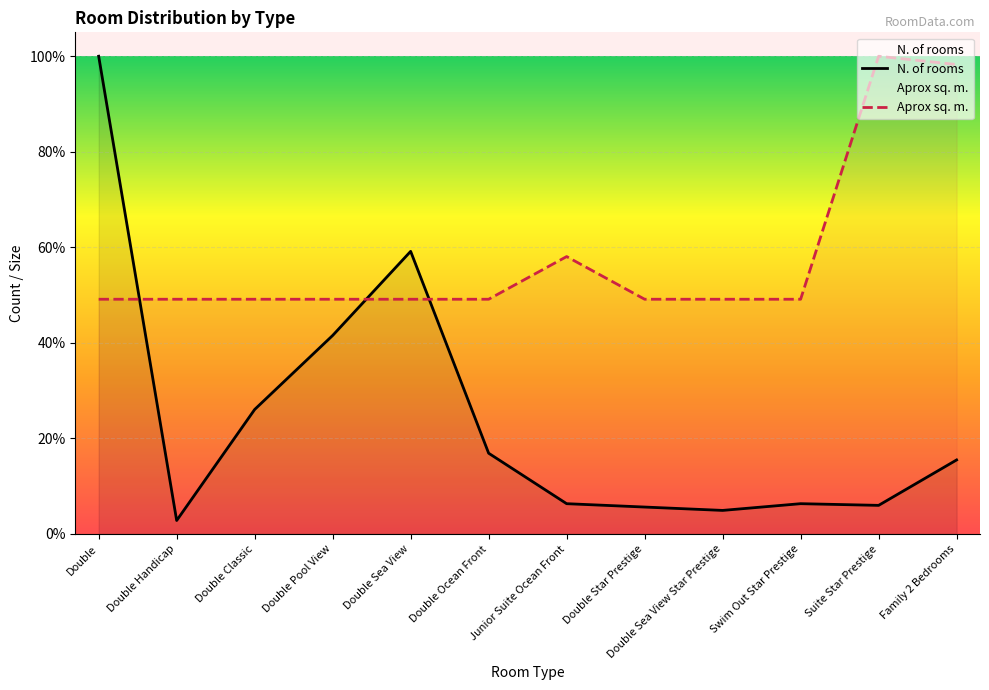

What is the maximum value for N. of rooms?

100.0